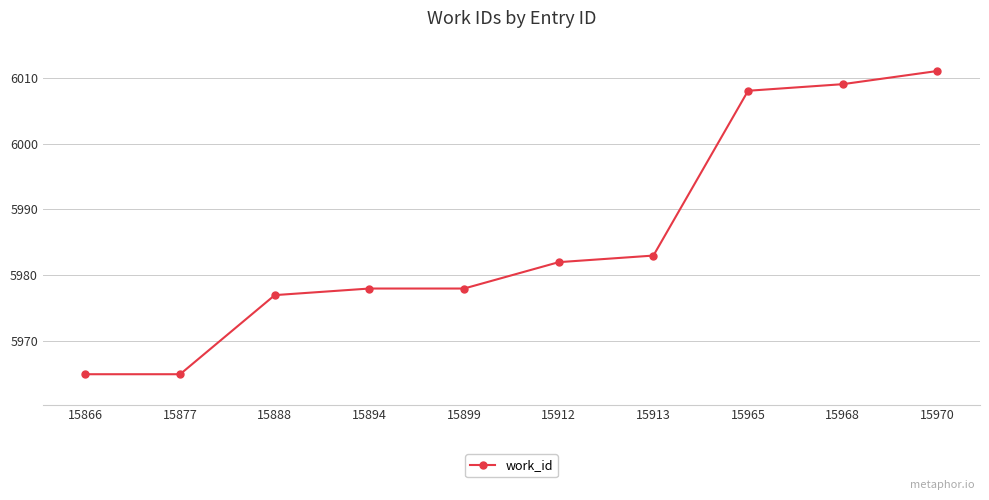

Which label corresponds to the largest value in the chart?

15970